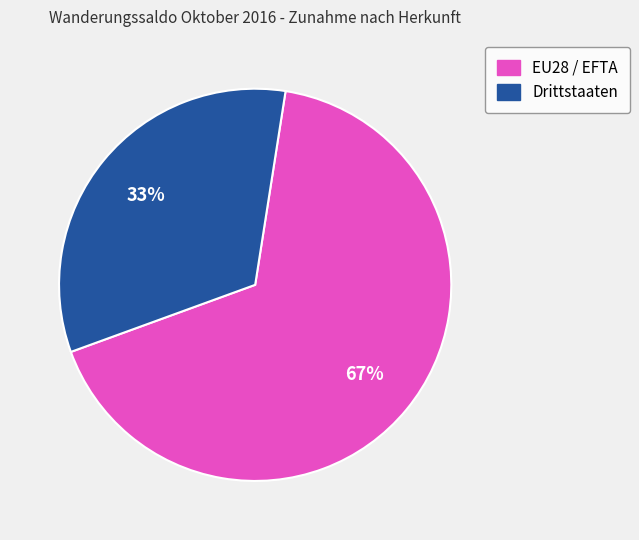

Do Drittstaaten and EU28 / EFTA together represent more than half of the pie?

Yes